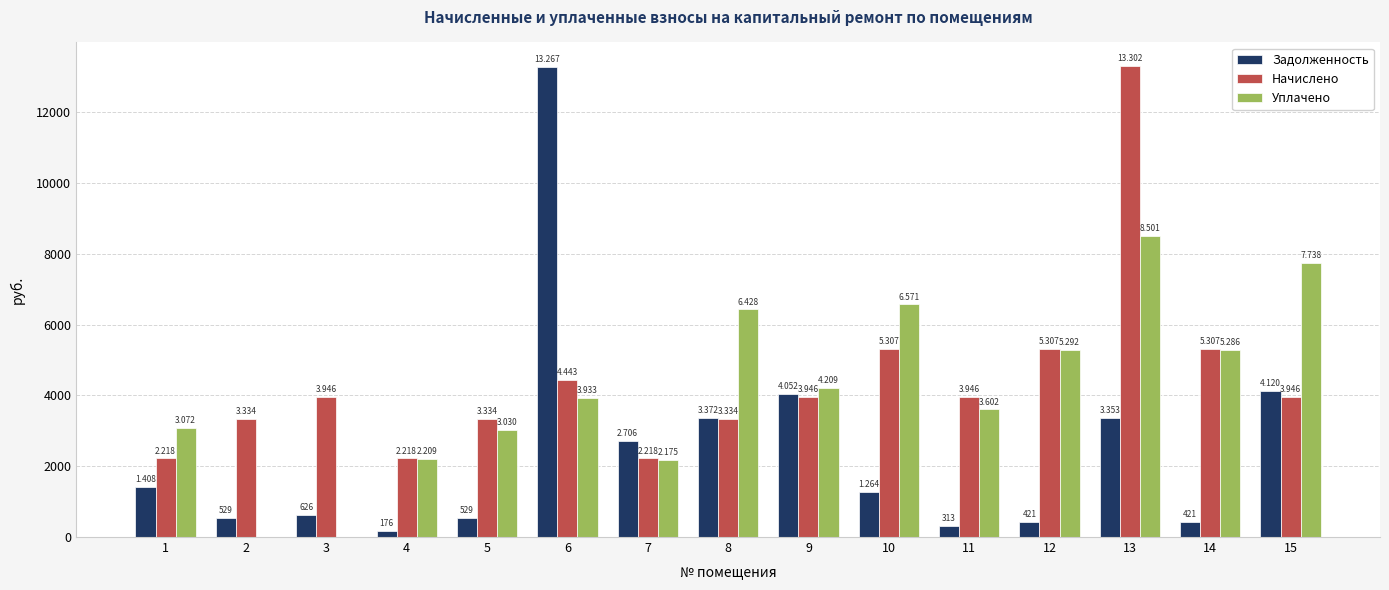

Are the bars horizontal?

No